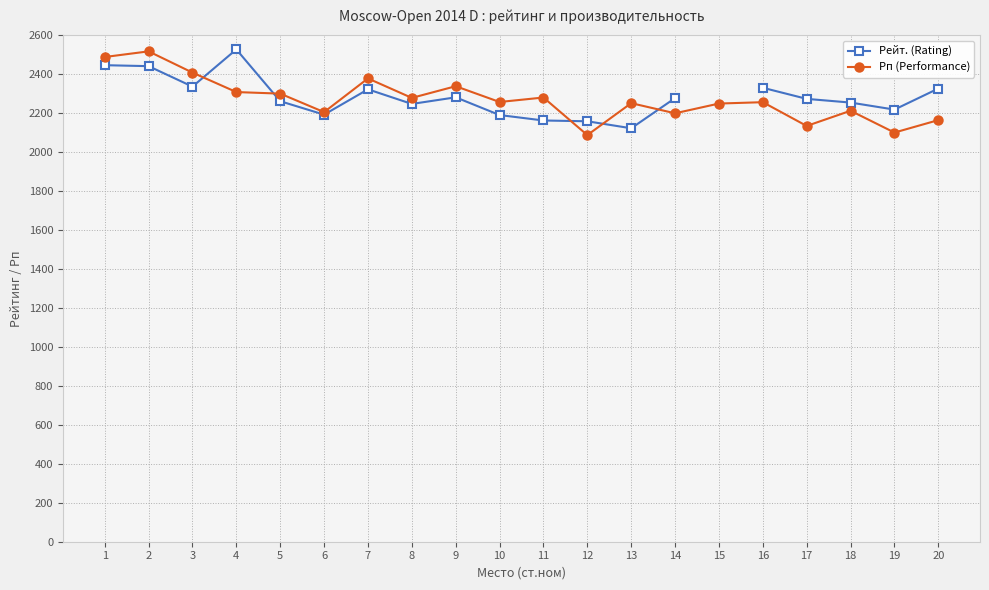

What is the value of the Рп (Performance) point at the 12th from the left?

2088